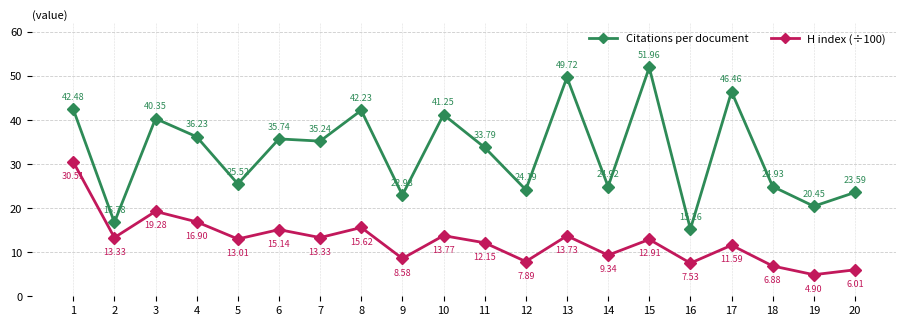

At which category is the sum across all series the highest?

1